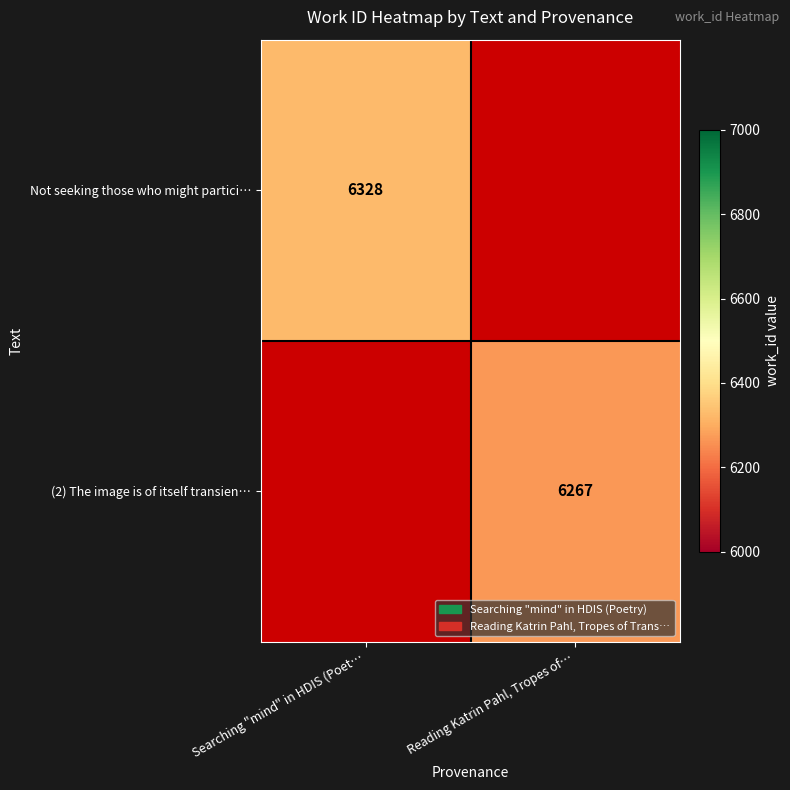

True or false: Not seeking those who might partici… has a value of 6328 at Searching "mind" in HDIS (Poet….

True